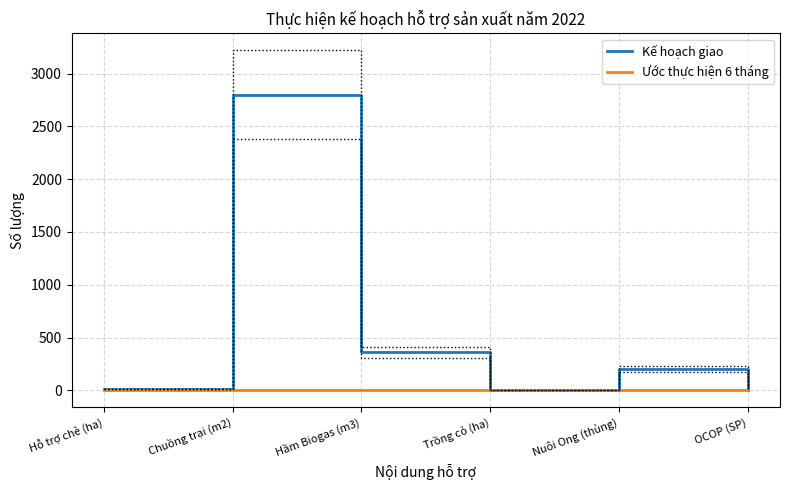

Reading left to right, list all the values displayed in this chart.

Kế hoạch giao: Hỗ trợ chè (ha)=10.0	Chuồng trại (m2)=2800.0	Hầm Biogas (m3)=360.0	Trồng cỏ (ha)=3.5	Nuôi Ong (thùng)=200.0	OCOP (SP)=8.0
Ước thực hiện 6 tháng: Hỗ trợ chè (ha)=0.0	Chuồng trại (m2)=0.0	Hầm Biogas (m3)=0.0	Trồng cỏ (ha)=0.0	Nuôi Ong (thùng)=0.0	OCOP (SP)=0.0